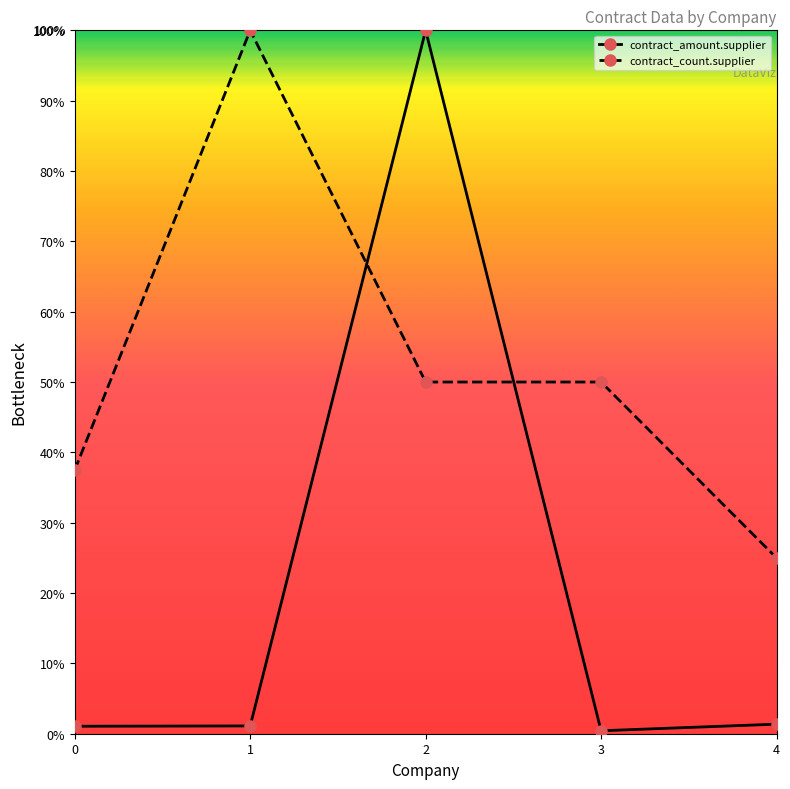

True or false: contract_count.supplier and contract_amount.supplier cross at least once.

True